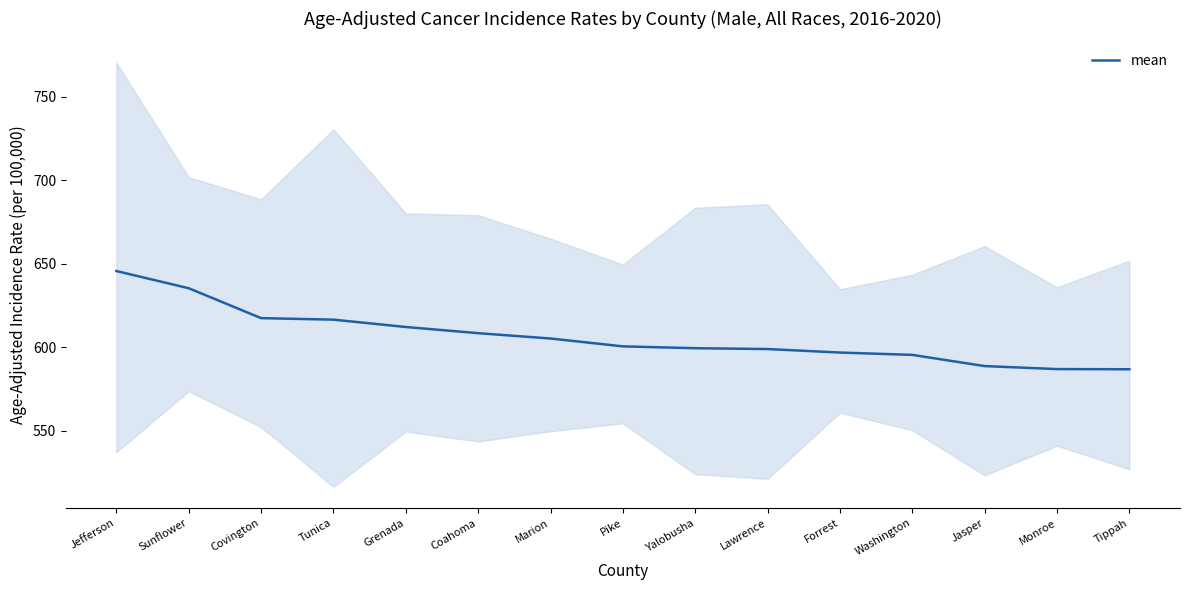

True or false: there are more than 2 points higher than both neighbors.

False